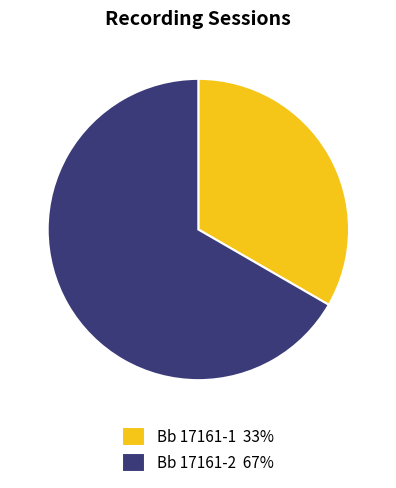

Which category has the smallest portion of the pie?

Bb 17161-1